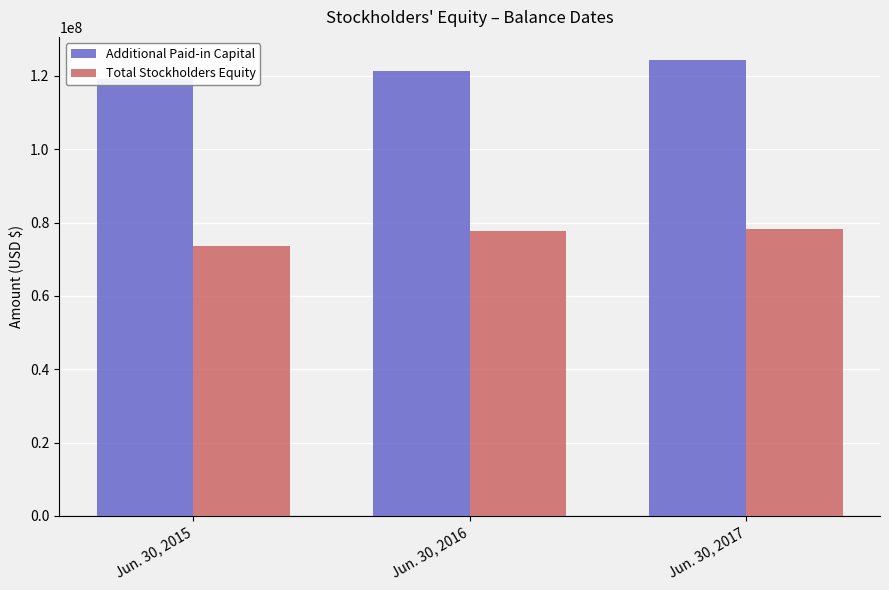

What are all the series names shown in the legend?

Additional Paid-in Capital, Total Stockholders Equity